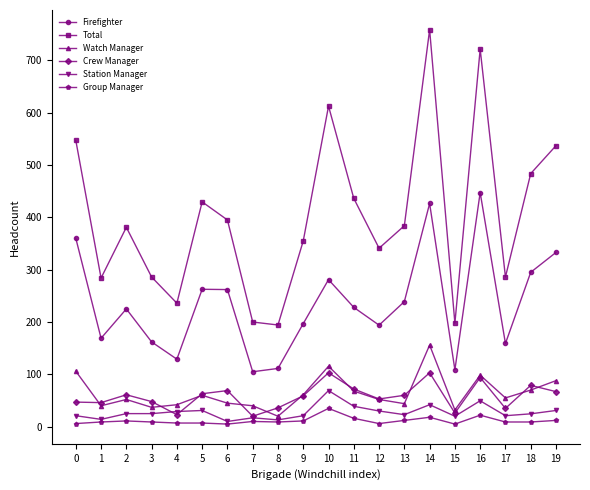

At which category does Total reach its first local valley?

1